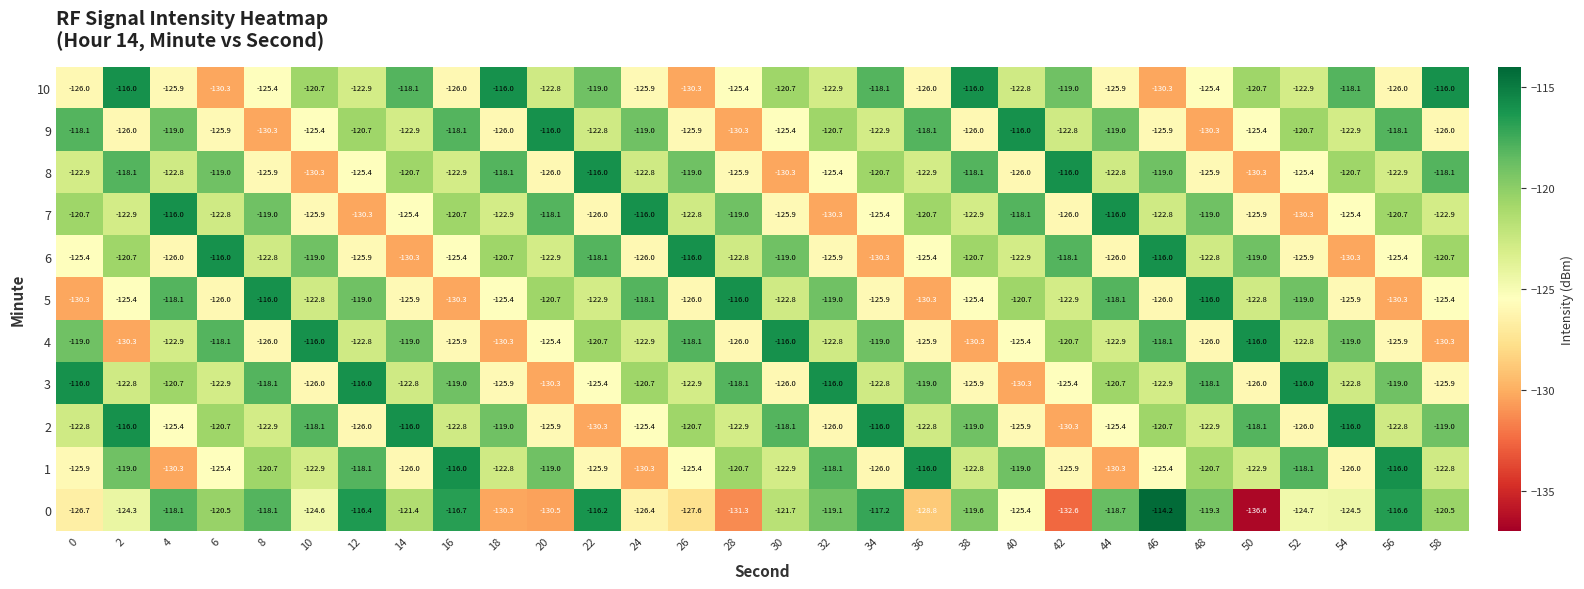

What is the difference between the second highest and second lowest values in the 5 series?

14.3